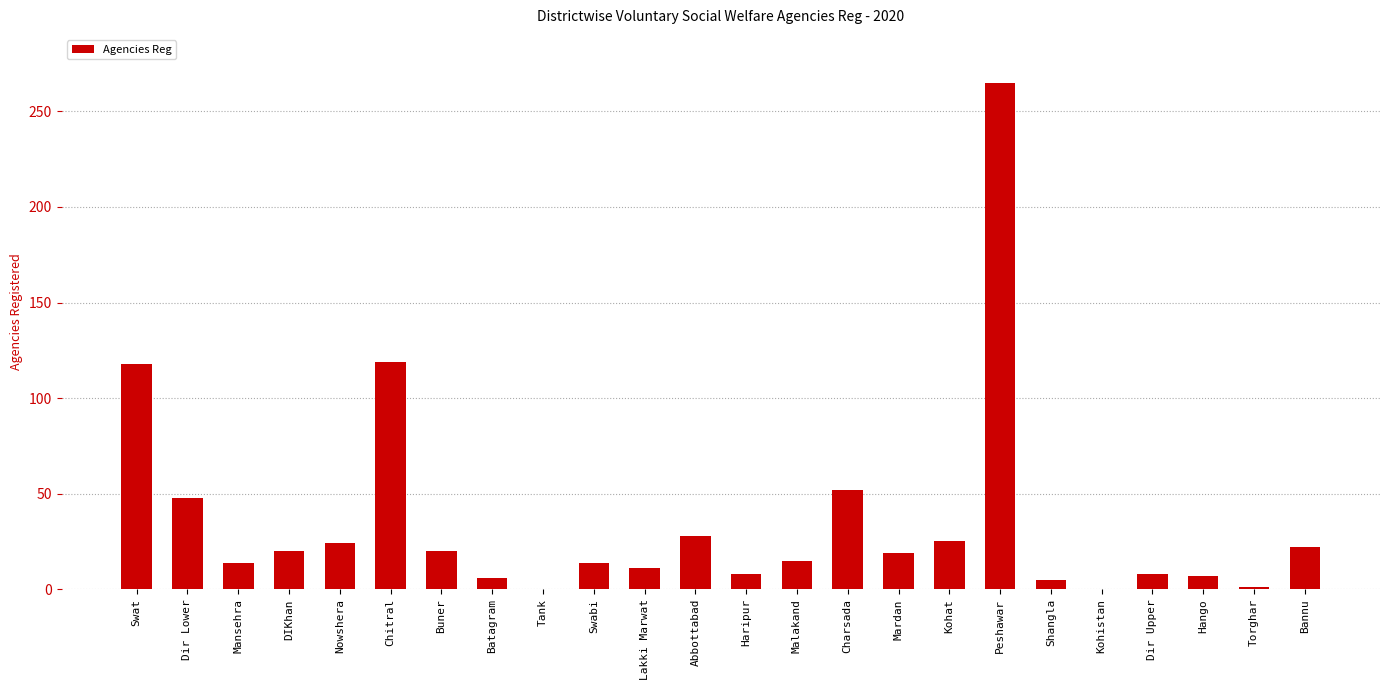

What is the maximum value shown in the chart?

265